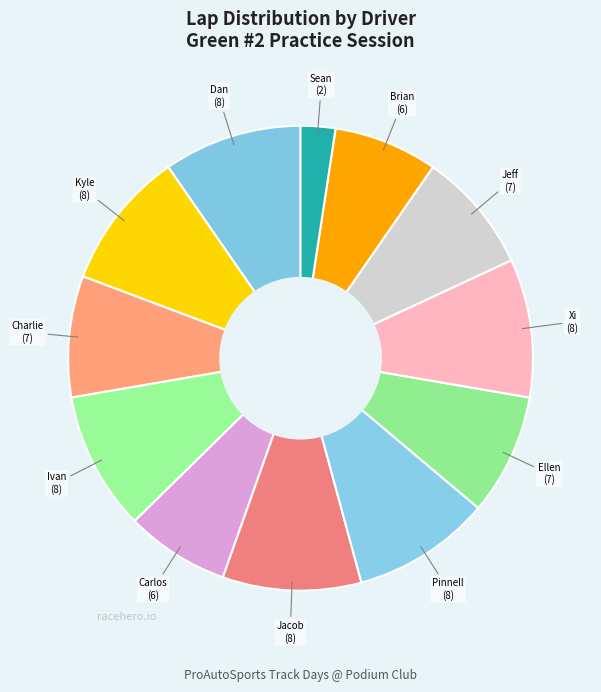

Rank the categories by value from highest to lowest.

Dan Dineson, Kyle Nelson, Ivan Novakovic, Jacob Person, Pinnell Racing Works, Xi Wang, Charlie Piirro, Ellen Sohus, Jeff Bozic, Carlos Campas, Brian Comstock, Sean Replinger